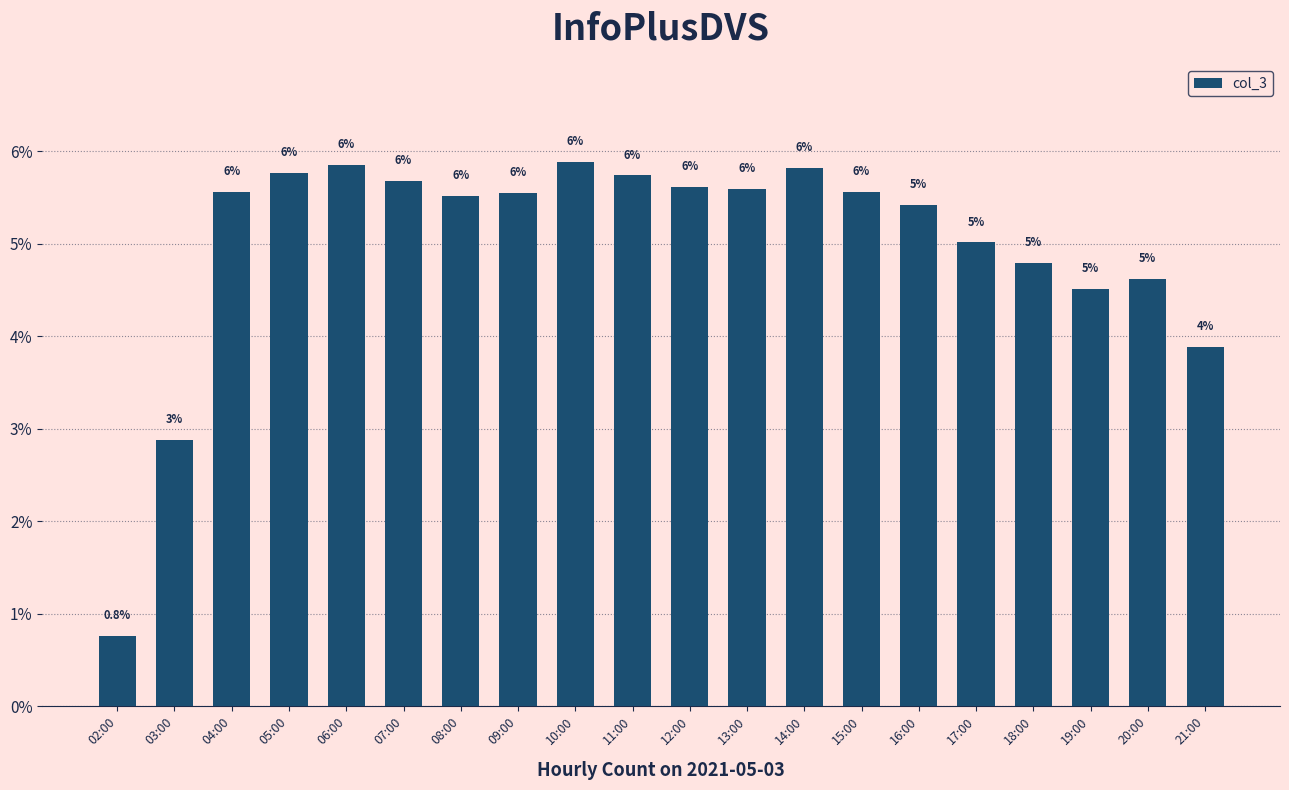

How many bars are there in total?

20